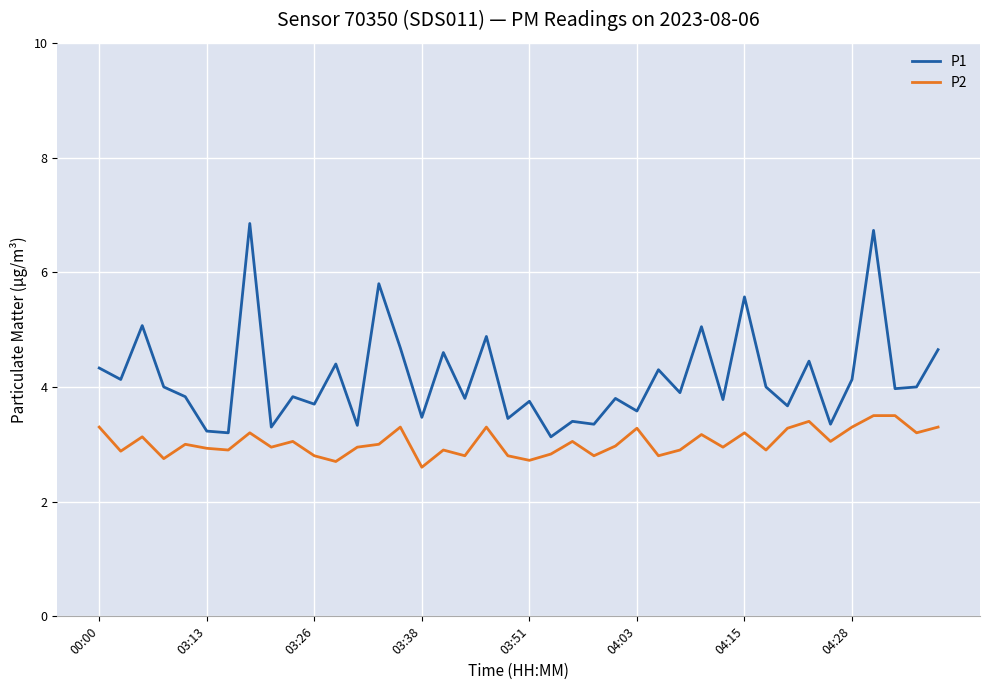

Rank the series by their average value, from highest to lowest.

P1, P2